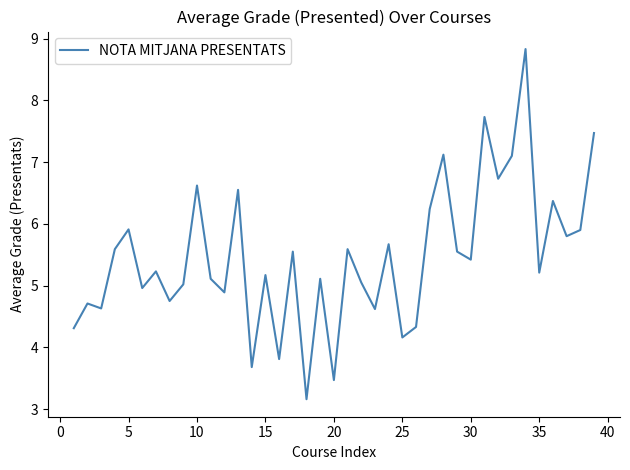

What is the average value?

5.5